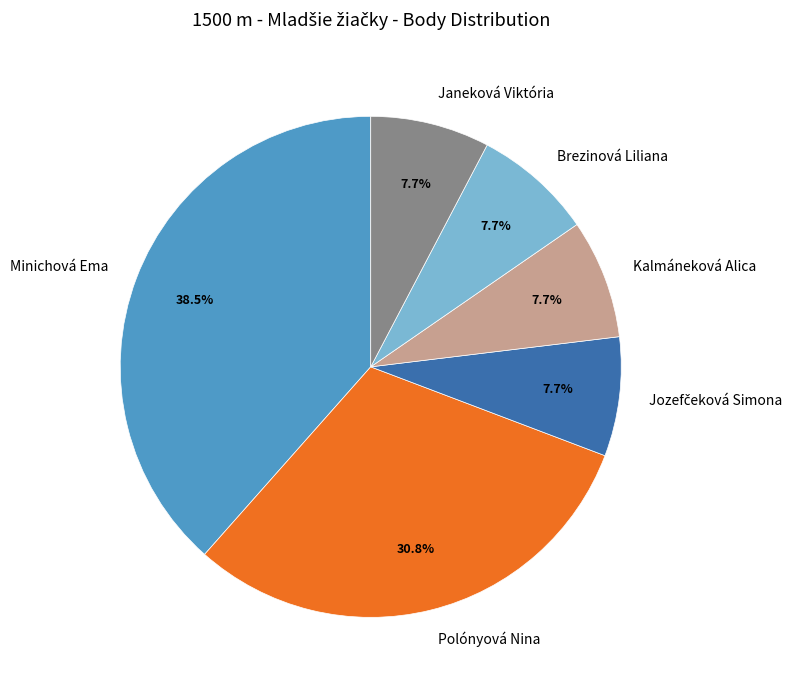

How many slices are in this pie chart?

6